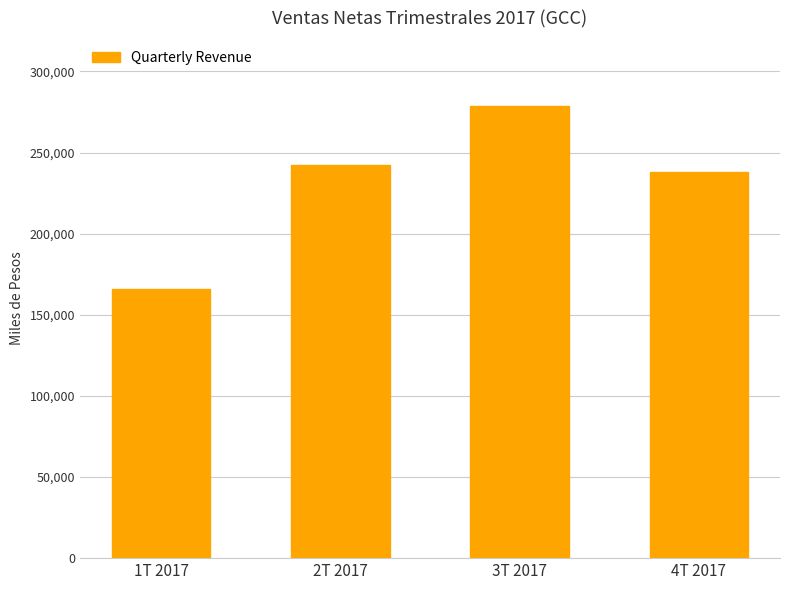

Approximately how many times larger is the value at 1T 2017 compared to 2T 2017?

0.7